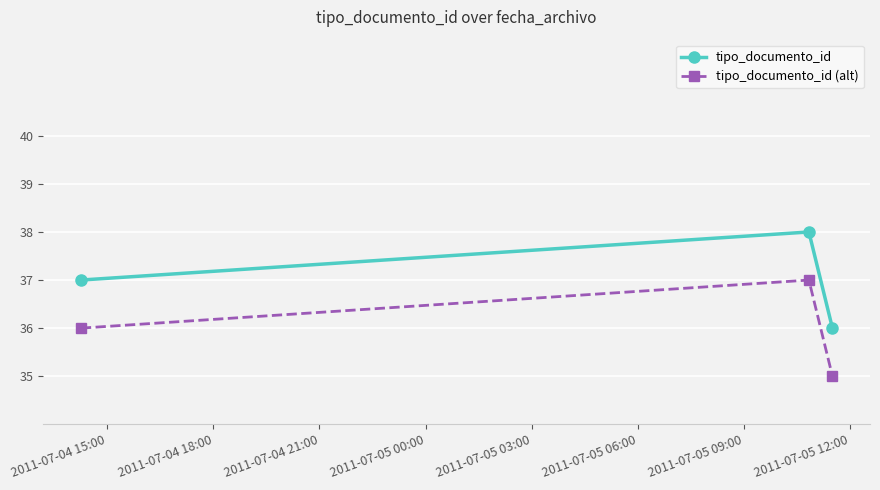

What is the value of the tipo_documento_id point at the 2nd from the left?

38